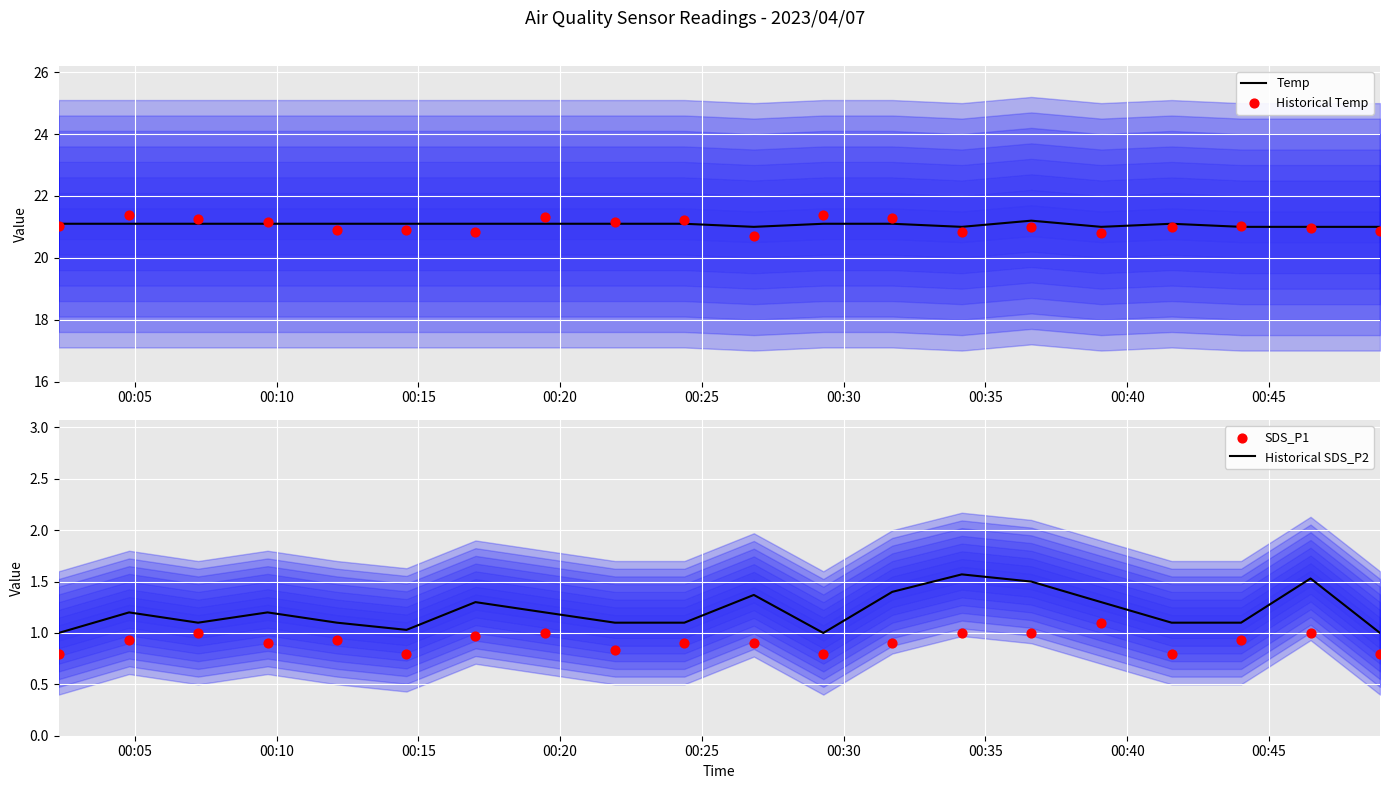

Which series reaches the minimum Y coordinate?

Historical SDS_P2